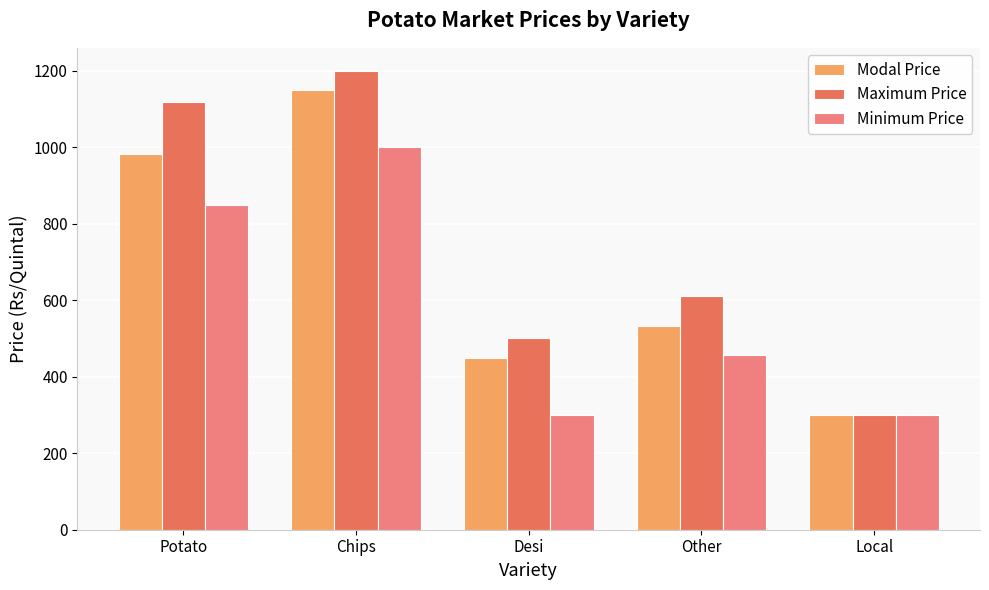

Reading left to right, list all the values displayed in this chart.

Modal Price: Potato=983	Chips=1150	Desi=450	Other=533	Local=300
Maximum Price: Potato=1118	Chips=1200	Desi=500	Other=611	Local=300
Minimum Price: Potato=848	Chips=1000	Desi=300	Other=456	Local=300